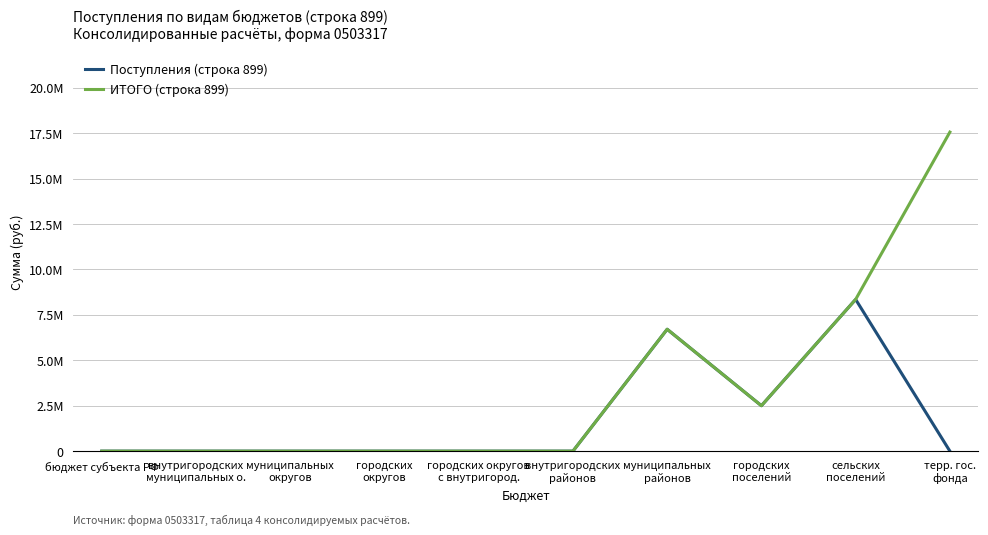

What is the label of the 3rd point from the left?

муниципальных
округов